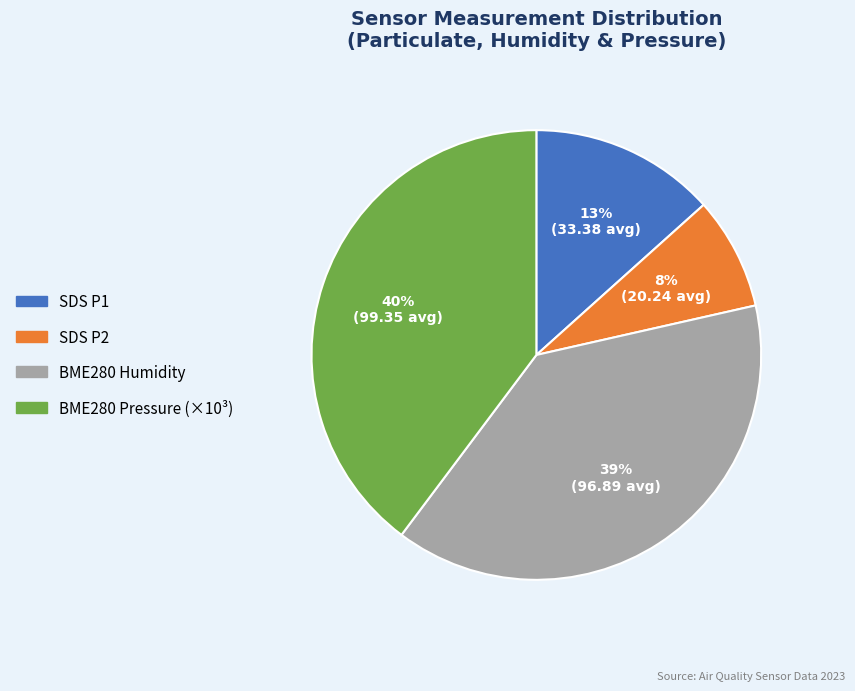

Is there any slice that represents more than half of the pie?

No